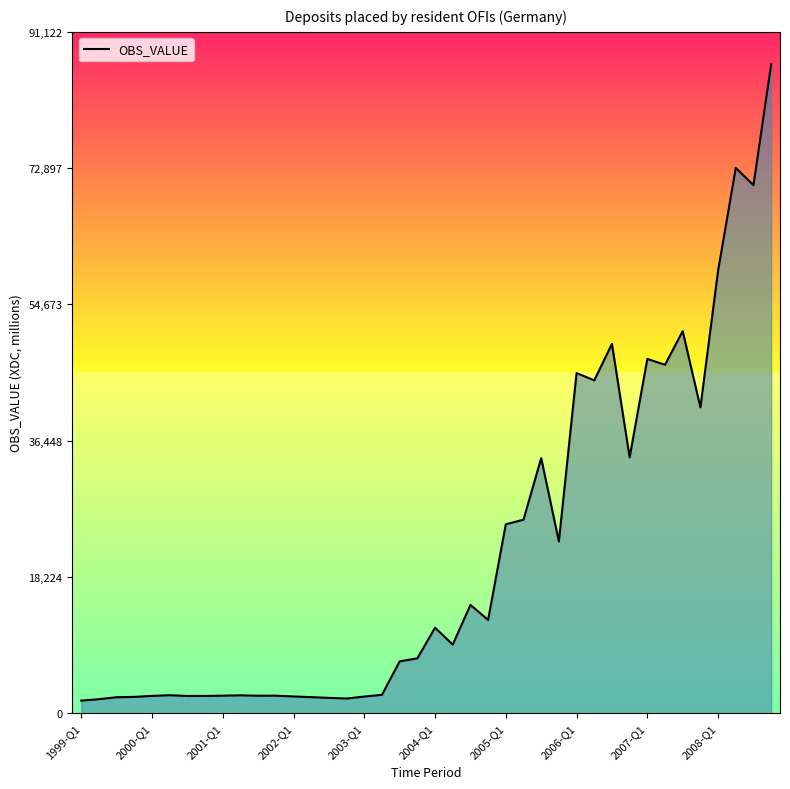

What is the maximum value shown in the chart?

86783